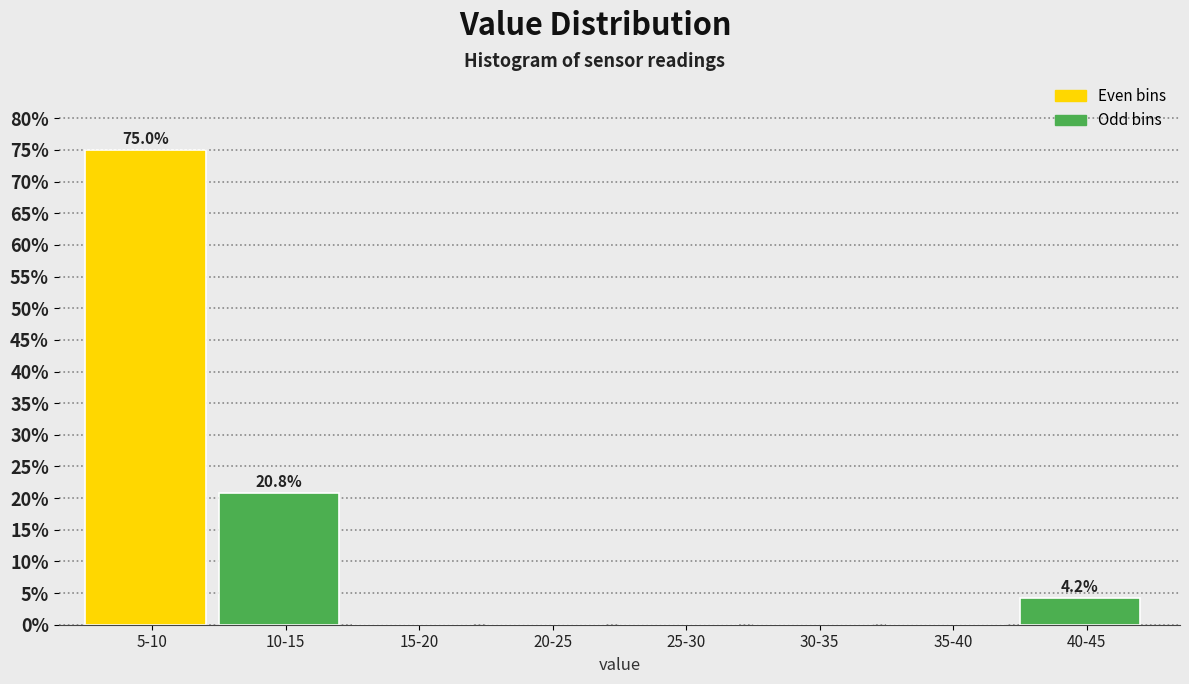

Reading right to left, transcribe all the data shown in this chart.

40-45=4.2	35-40=0.0	30-35=0.0	25-30=0.0	20-25=0.0	15-20=0.0	10-15=20.8	5-10=75.0